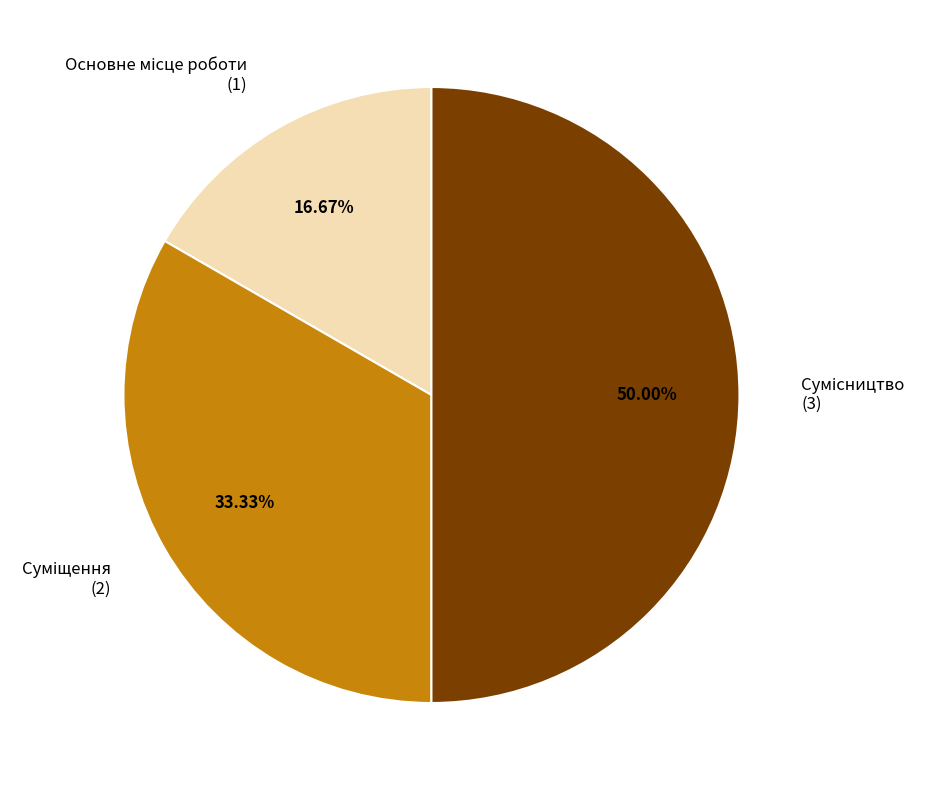

To the nearest percent, what is the difference between the Основне місце роботи and Суміщення slice percentages?

17%